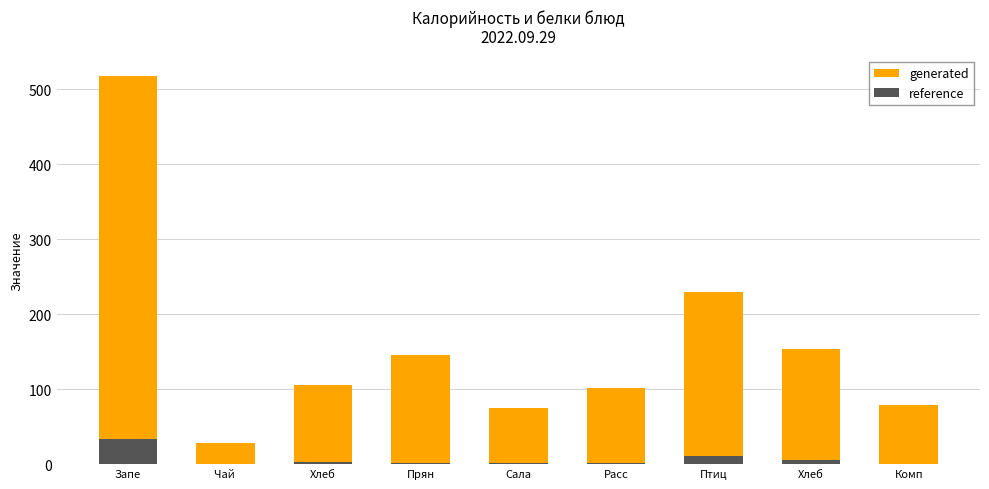

What are all the series names shown in the legend?

generated, reference